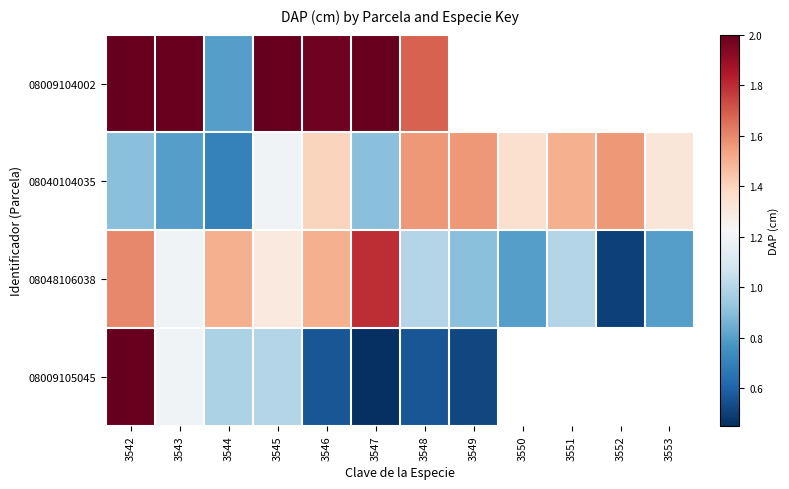

What is the spread (max minus min) of values at 3548?

1.1